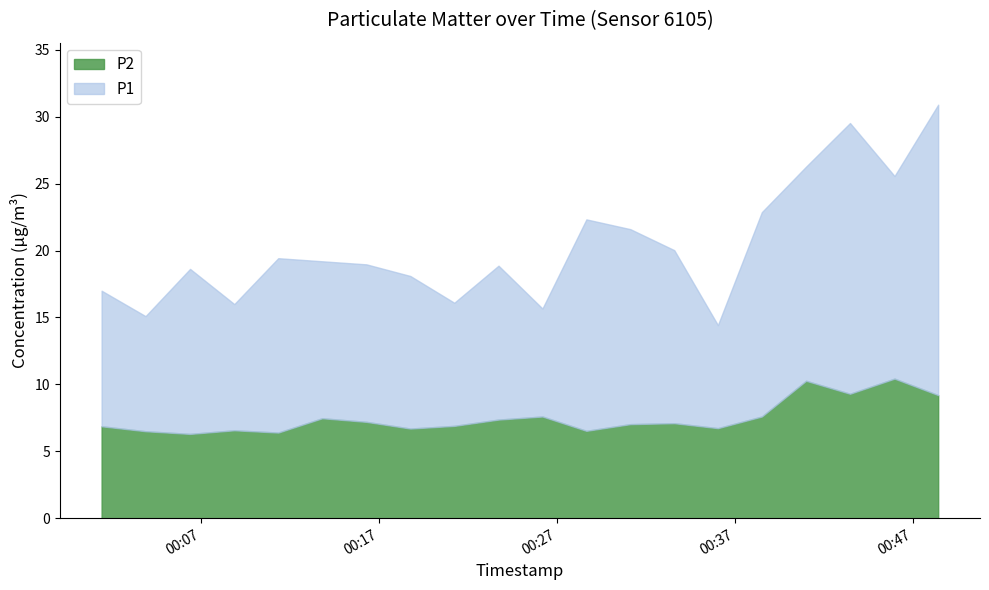

True or false: P2 has more than 2 interior local peaks.

True